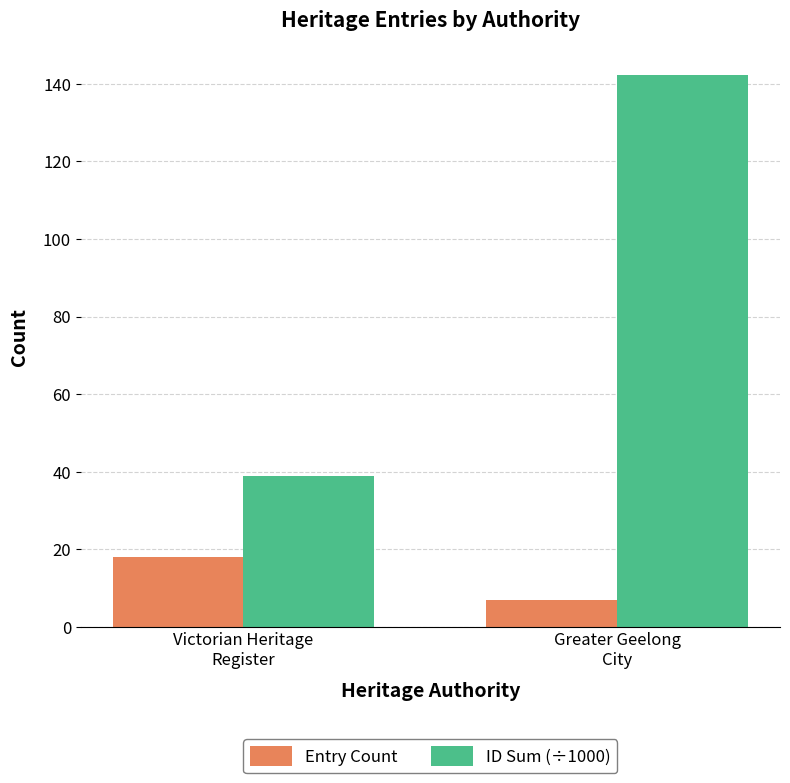

Which category has the highest value in the Entry Count series?

Victorian Heritage
Register